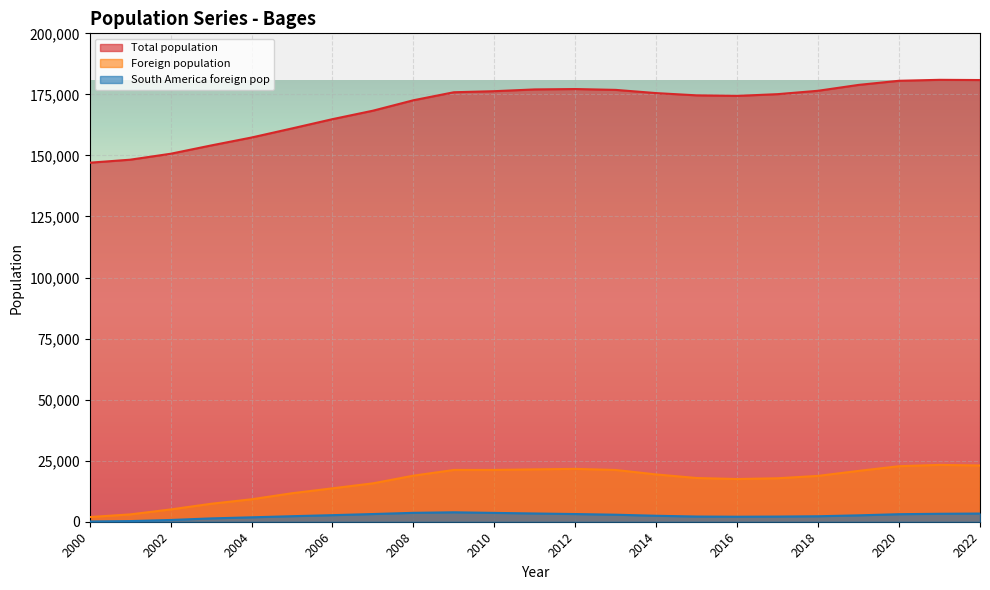

Does the chart display data point markers on the line(s)?

No